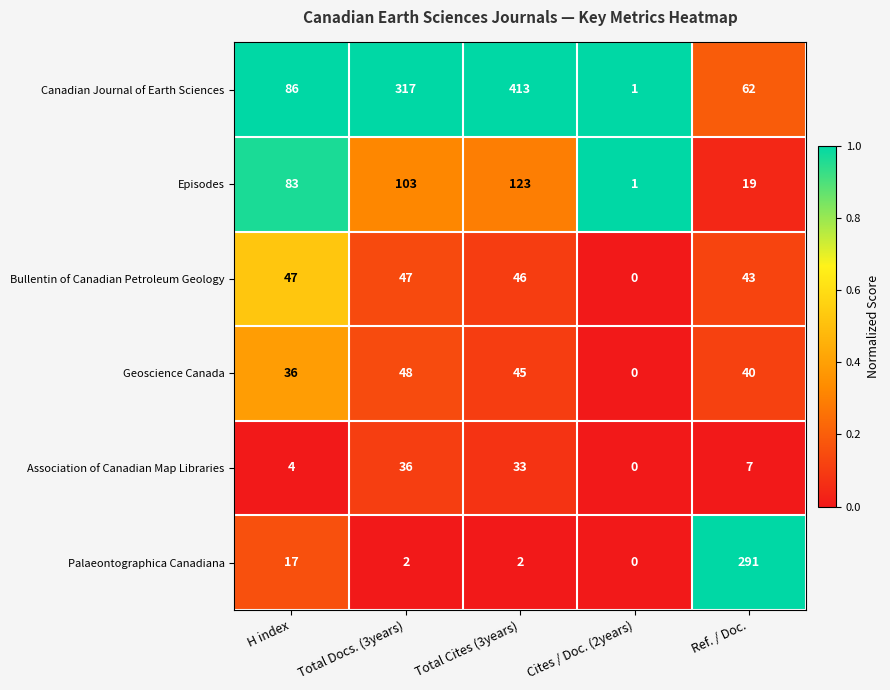

At which category does the chart reach its peak across all series?

Total Cites (3years)